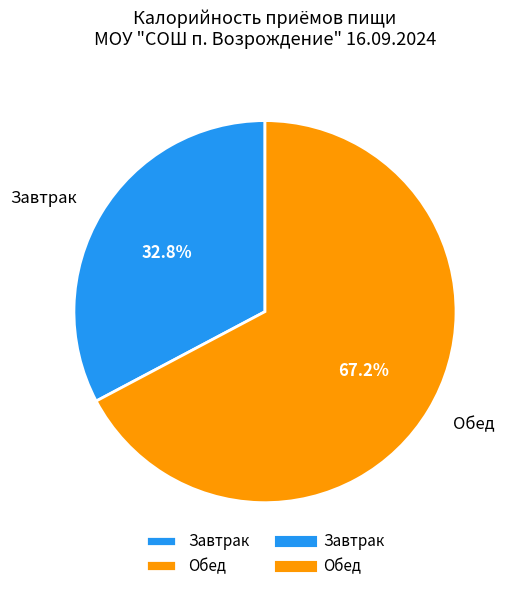

Does any single category account for the majority?

Yes